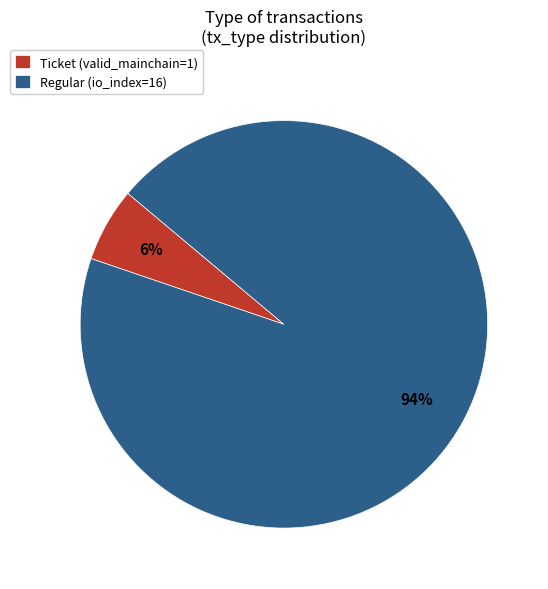

Is the sum of Regular and Ticket greater than half?

Yes